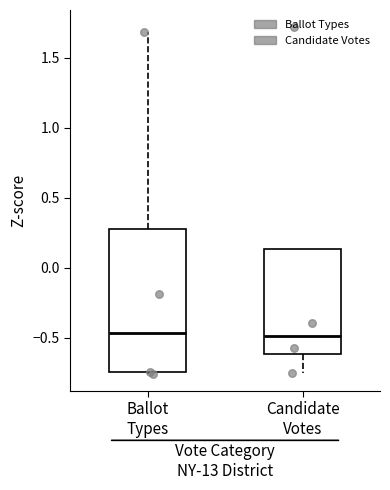

Reading left to right, read every box against the y-axis: the position of its median line, the range the box covers, and the ends of its whiskers. The values are not printed on the chart, so give them approximately, as read against the axis.

Ballot Types: median -0.45, box -0.75 to 0.30, whiskers -0.75 to 1.70
Candidate Votes: median -0.50, box -0.60 to 0.15, whiskers -0.75 to 0.15